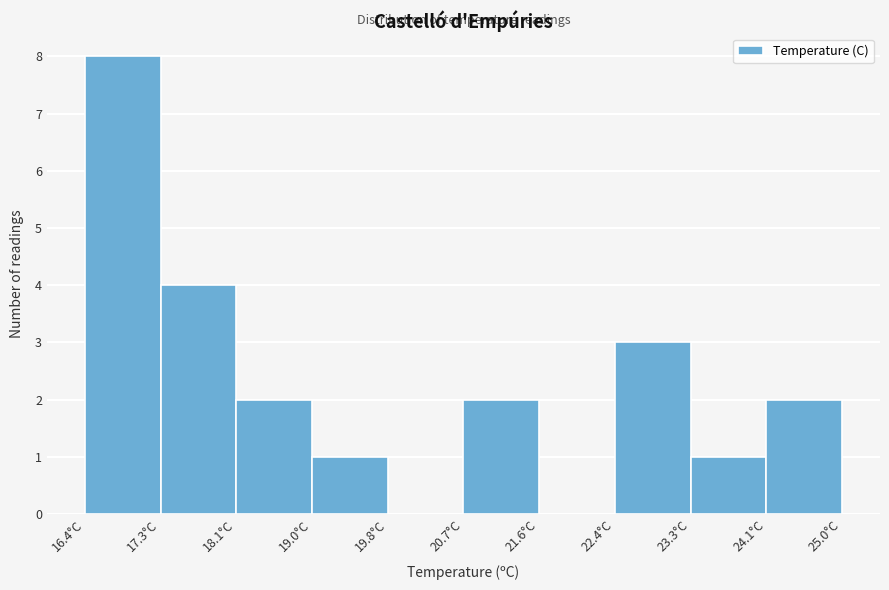

How tall is the bar that spans 24.14 to 25.00 on the x-axis? Neither the bar edges nor the heights are printed on the chart, so give them approximately, as read against the axes.

2